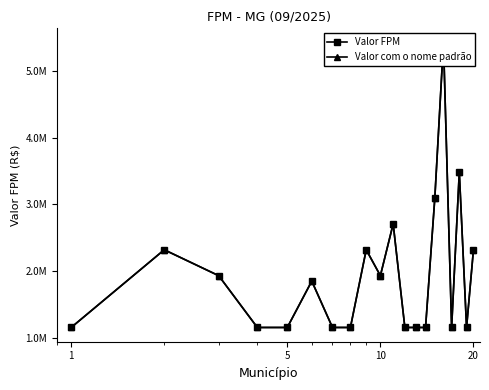

Rank the series at 20 from lowest to highest value.

Valor FPM, Valor com o nome padrão